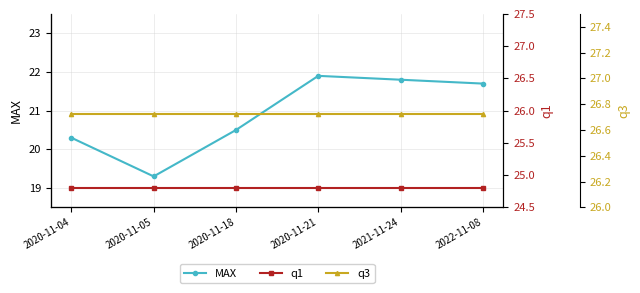

At which category is the sum across all series the highest?

2020-11-21